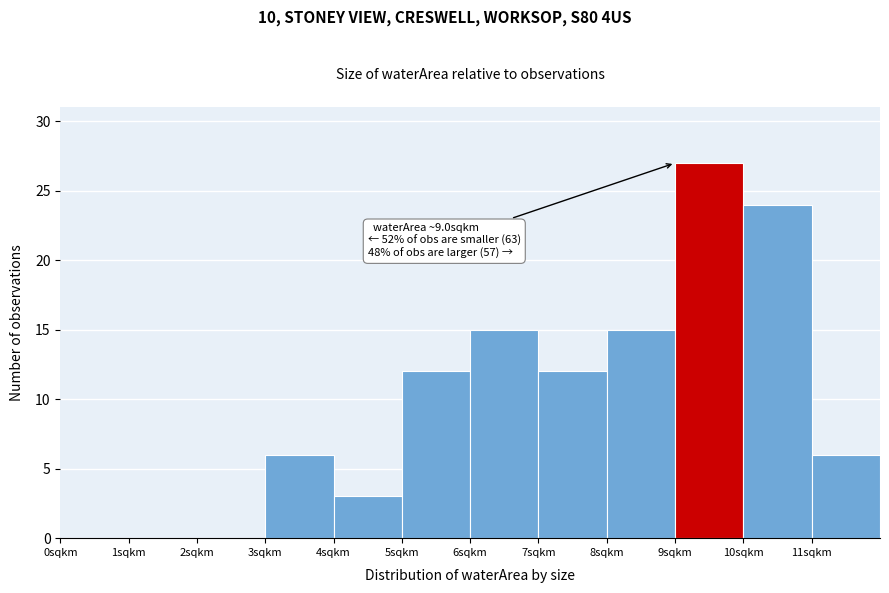

Which range on the x-axis has the tallest bar?

9 to 10